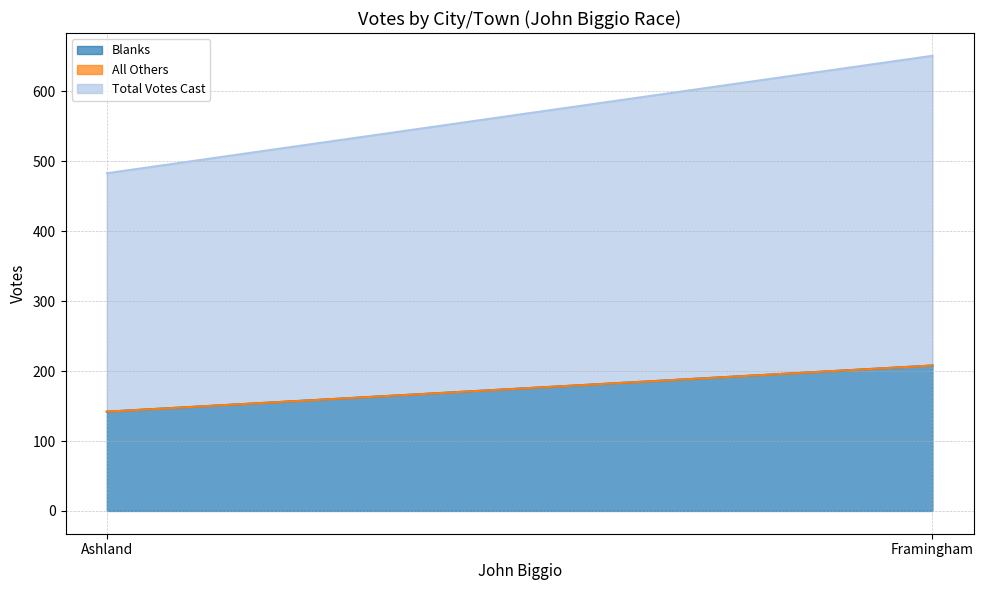

The value of Total Votes Cast at Framingham is 1139. True or false?

False